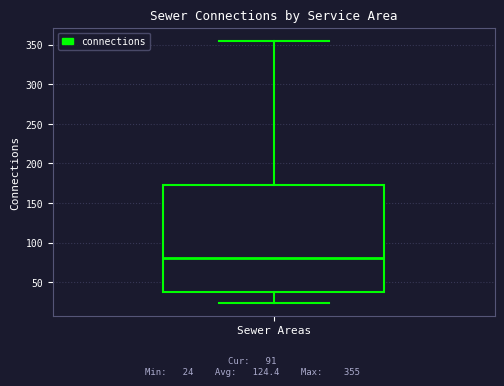

Read this box plot against the y-axis: the position of the median line, the range covered by the box, and the ends of both whiskers. The values are not printed on the chart, so give them approximately, as read against the axis.

median 80, box 40 to 170, whiskers 25 to 355